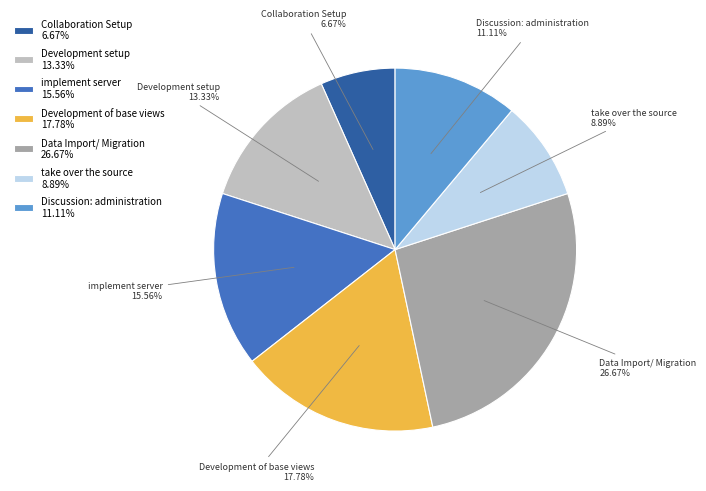

How many segments does this pie chart have?

7